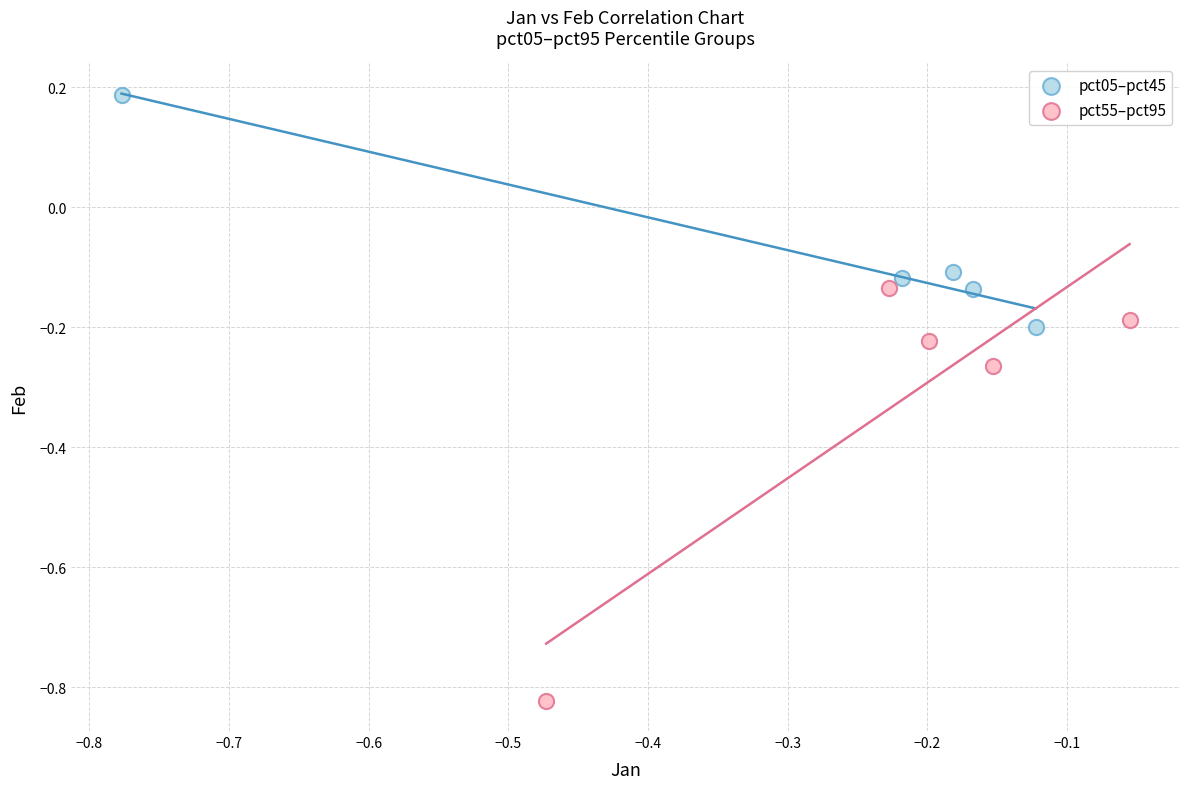

Which series contains the lowest Y value?

pct55–pct95